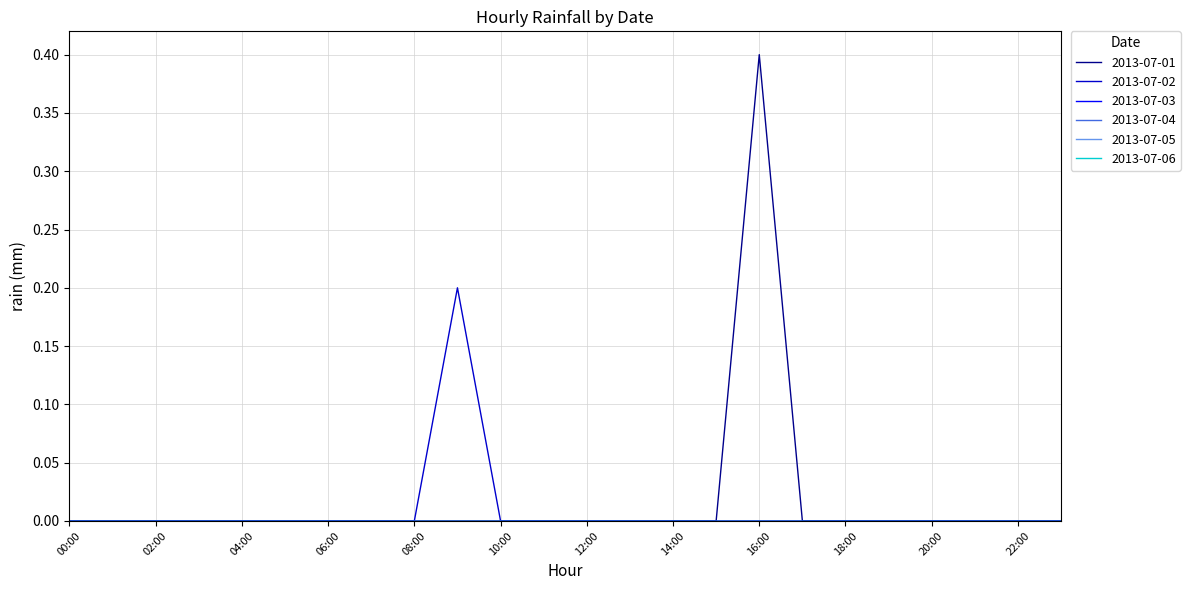

Rank the series by their maximum value, from lowest to highest.

2013-07-03, 2013-07-04, 2013-07-05, 2013-07-06, 2013-07-02, 2013-07-01